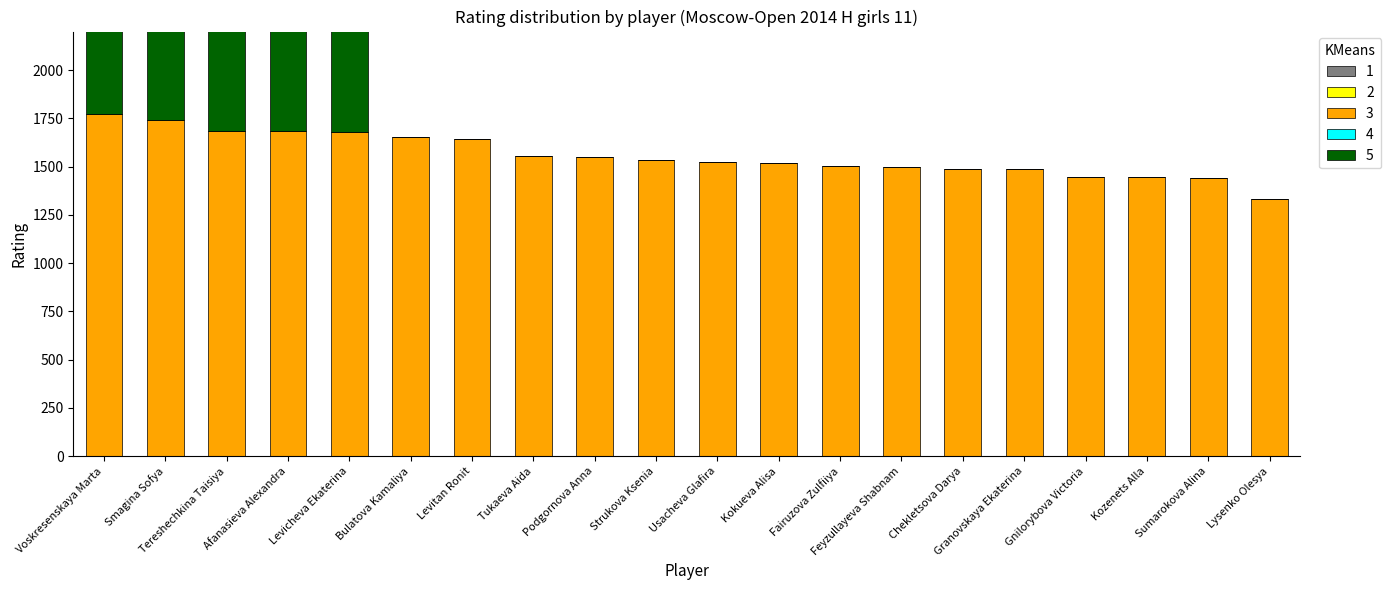

What position from the right is Voskresenskaya Marta?

20